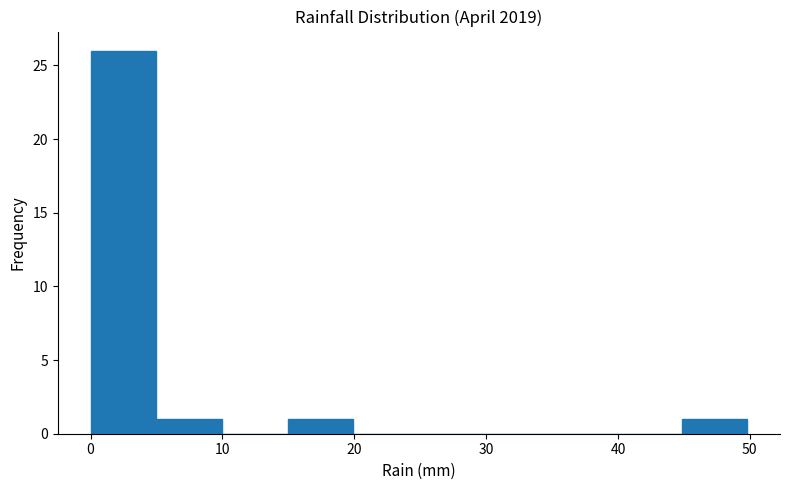

Reading left to right, list every bar in this chart as the range it spans on the x-axis followed by its height. Neither the bar edges nor the heights are printed on the chart, so give them approximately, as read against the axes.

0 to 5: 26
5 to 10: 1
10 to 15: 0
15 to 20: 1
20 to 25: 0
25 to 30: 0
30 to 35: 0
35 to 40: 0
40 to 45: 0
45 to 50: 1